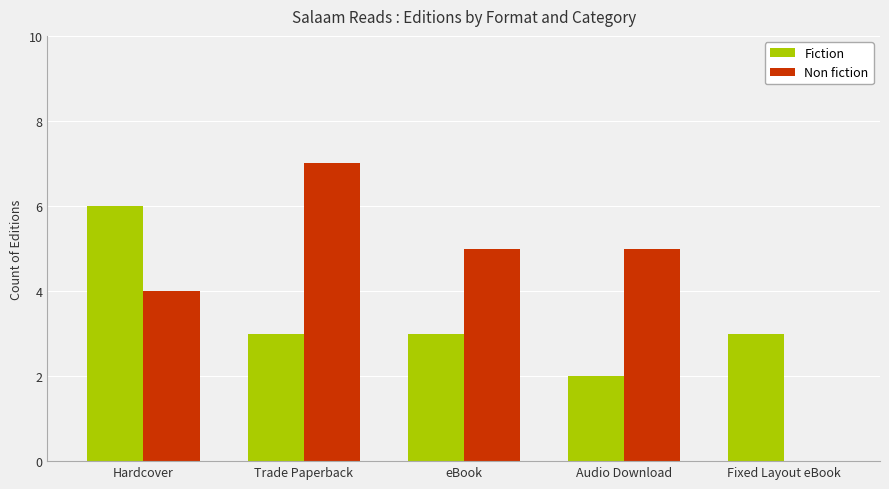

What is the greatest value displayed?

7